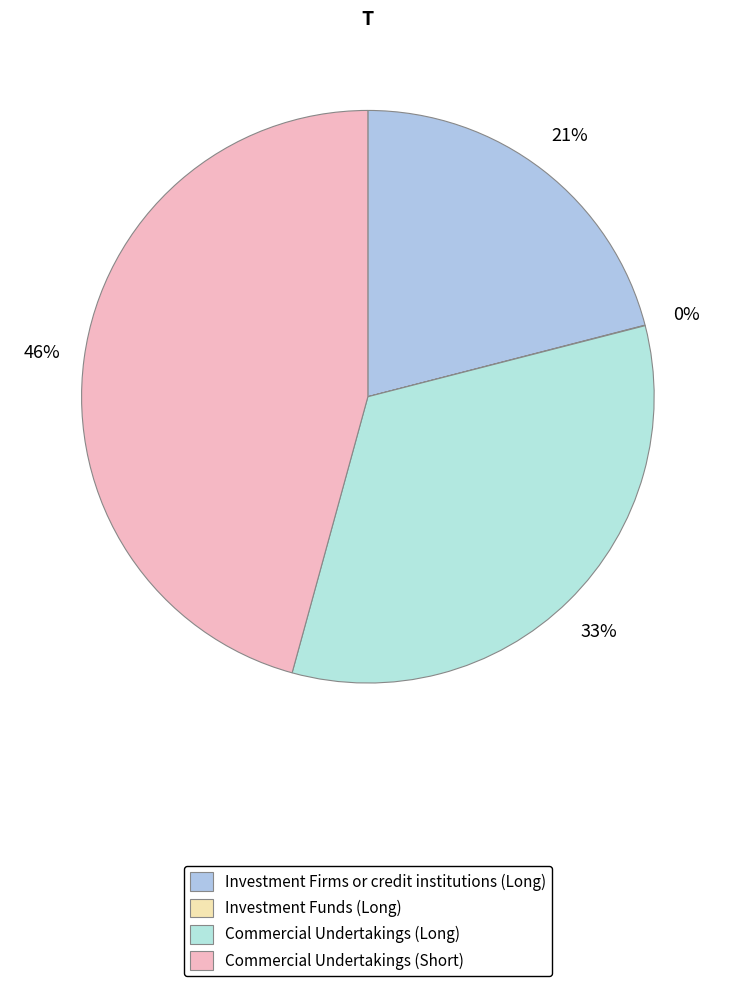

Rank the categories by value from lowest to highest.

Investment Funds (Long), Investment Firms or credit institutions (Long), Commercial Undertakings (Long), Commercial Undertakings (Short)